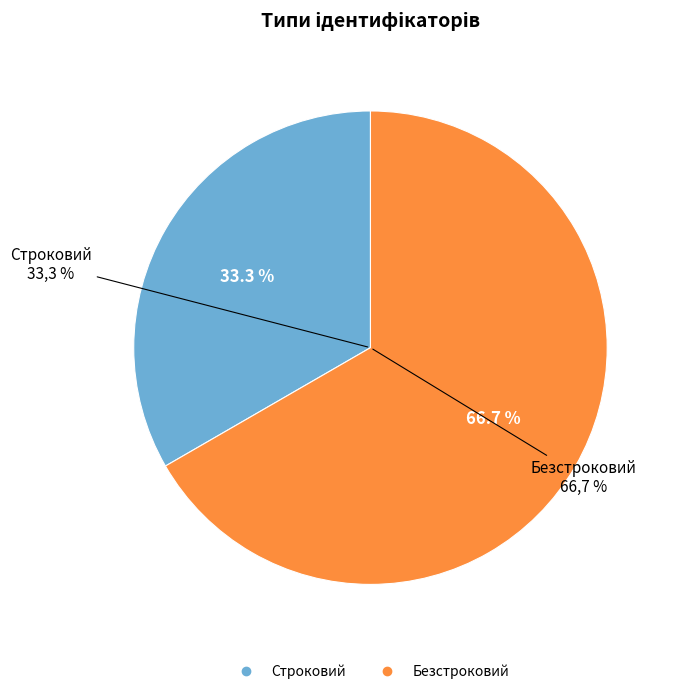

Which has a higher value, Безстроковий or Строковий?

Безстроковий